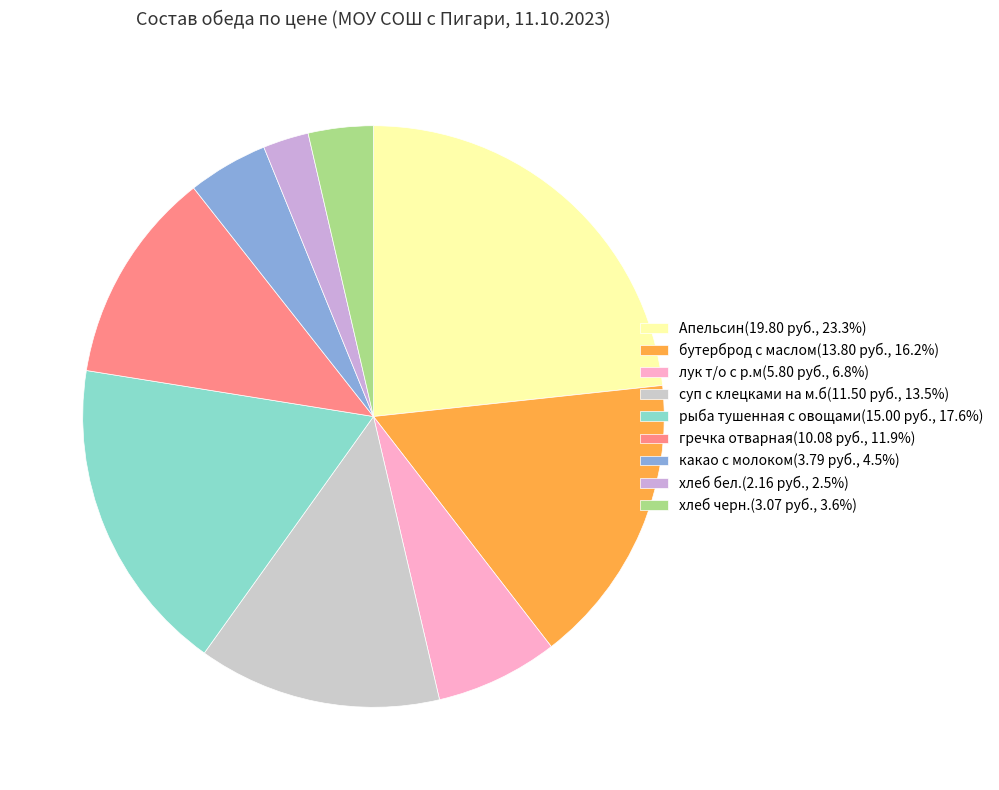

To the nearest percent, what percentage of the pie is лук т/о с р.м?

7%